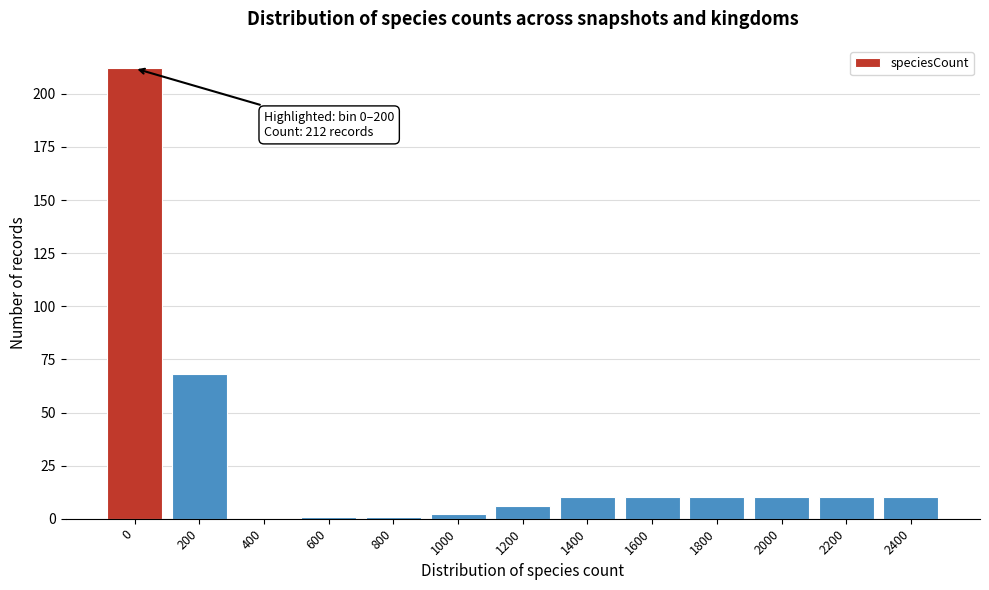

Reading left to right, list all the values displayed in this chart.

0=212	200=68	400=0	600=1	800=1	1000=2	1200=6	1400=10	1600=10	1800=10	2000=10	2200=10	2400=10